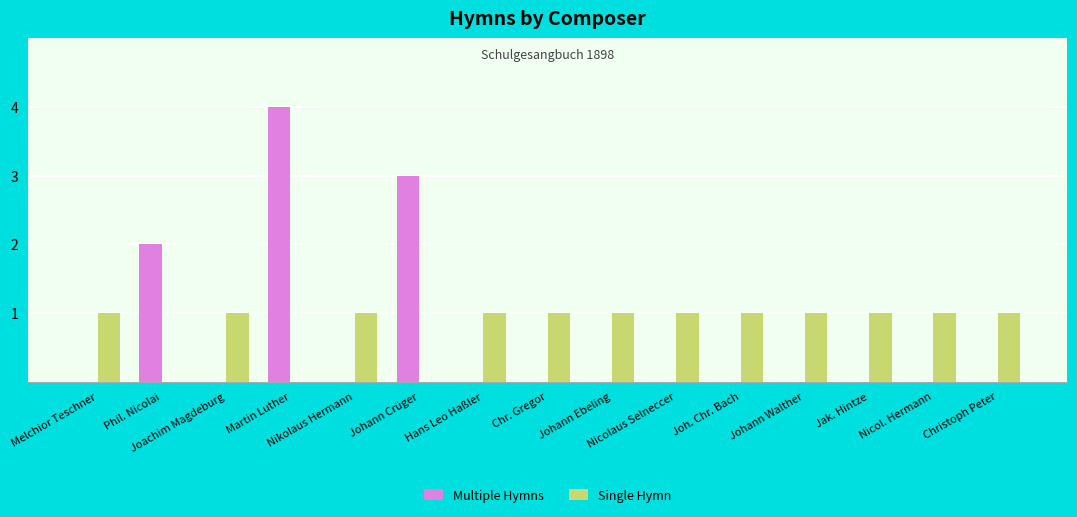

What is the highest value of the Multiple Hymns series?

4